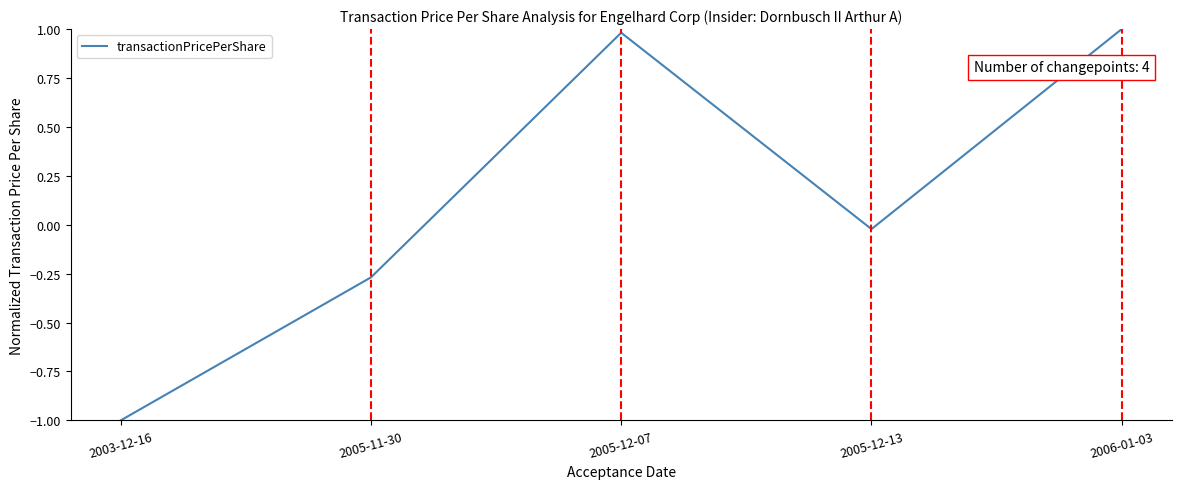

List the labels in order of value, largest first.

2006-01-03, 2005-12-07, 2005-12-13, 2005-11-30, 2003-12-16